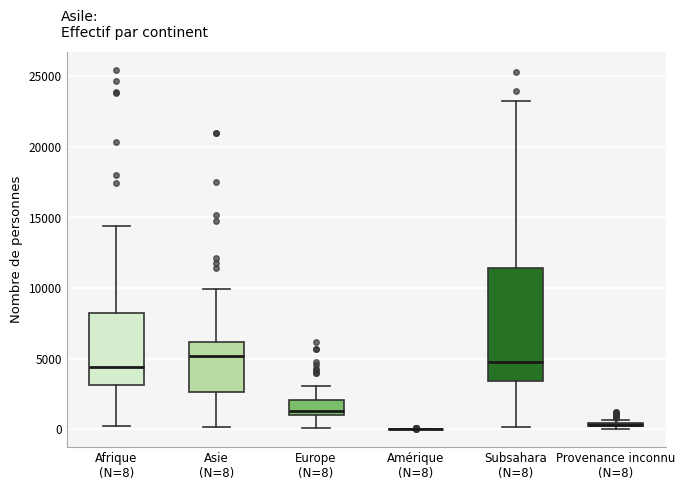

Where is the lower edge of the box for Afrique (N=8) on the y-axis? The values are not printed on the chart, so give them approximately, as read against the axis.

3000